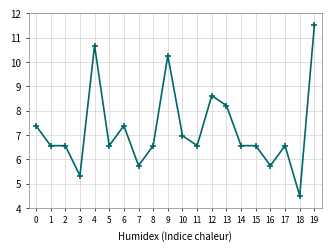

What is the change in value from 18 to 19?

+7.0